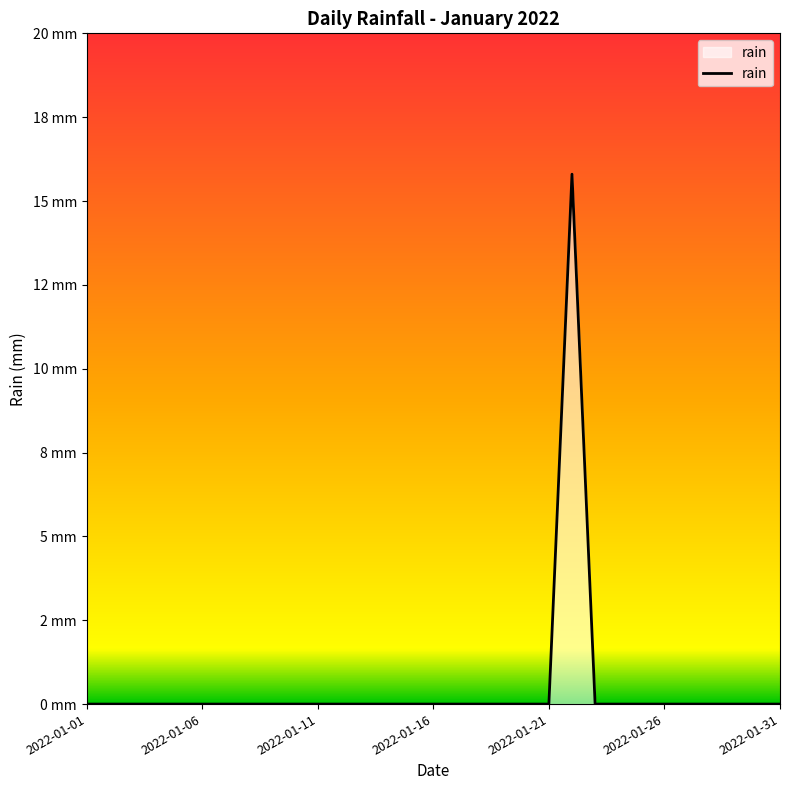

Is this an area chart (filled region under the line)?

Yes